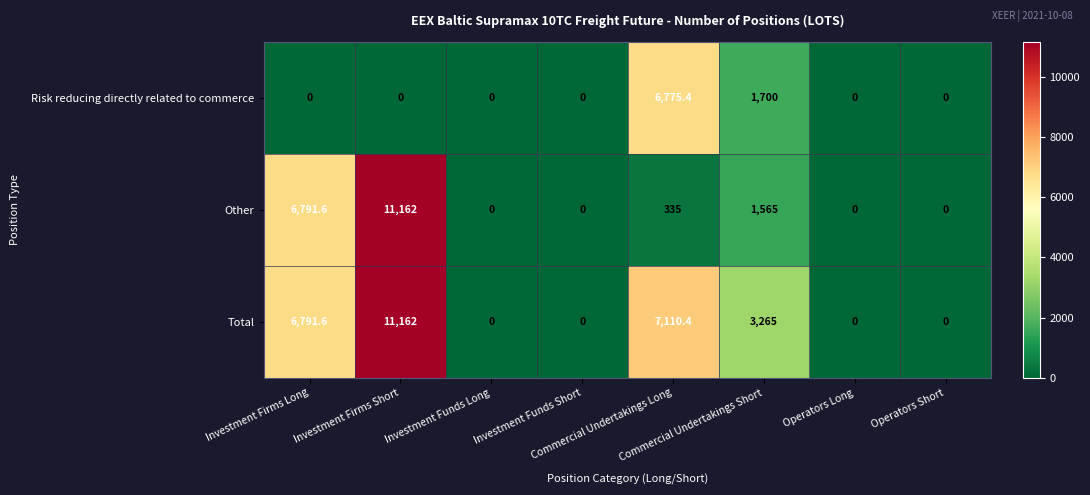

Count the Risk reducing directly related to commerce values in the range 0 to 1700.

7